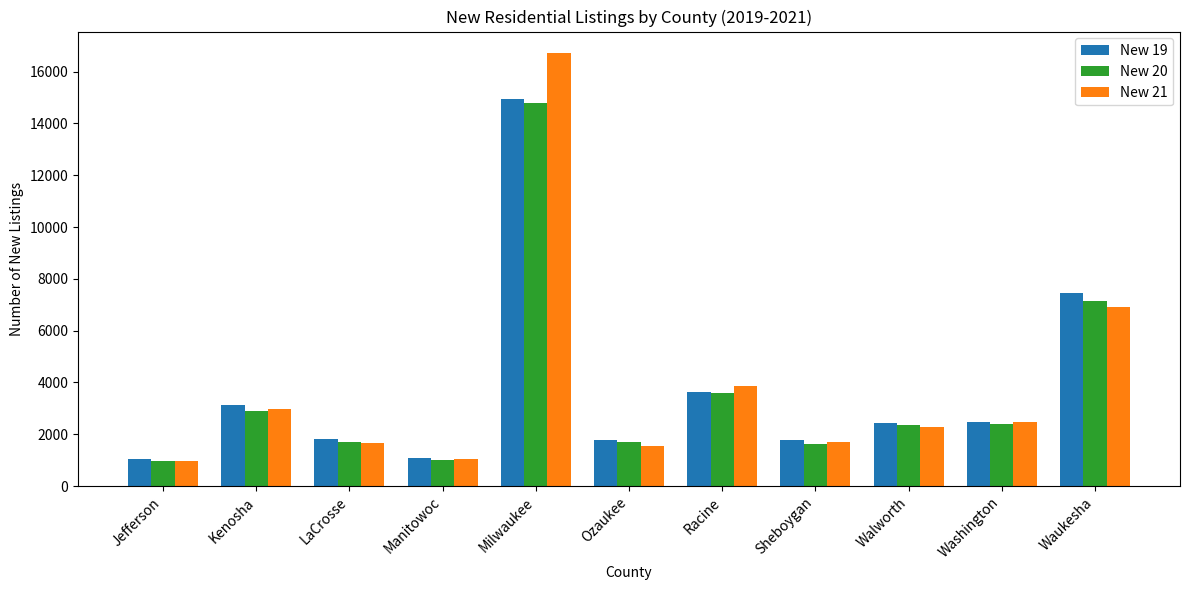

The value of New 21 at Milwaukee is 28272. True or false?

False